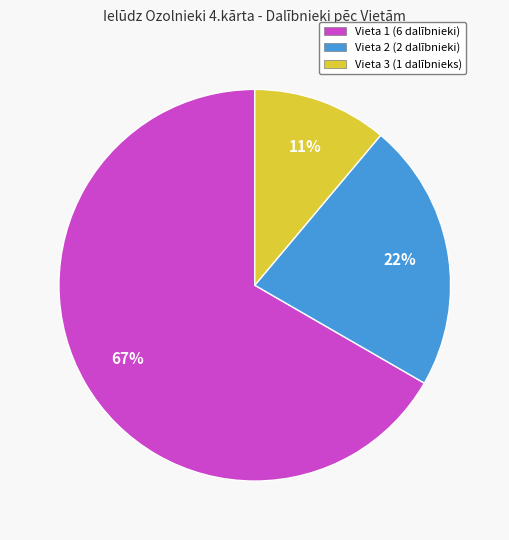

Do Vieta 3 (1 dalībnieks) and Vieta 1 (6 dalībnieki) together represent more than half of the pie?

Yes